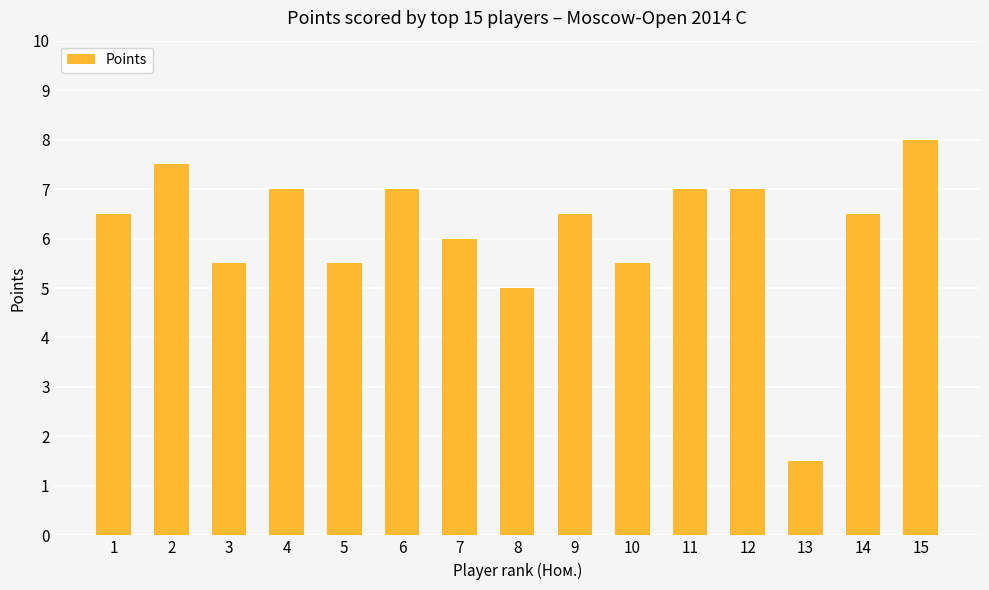

At which label does the data first exceed 6?

1